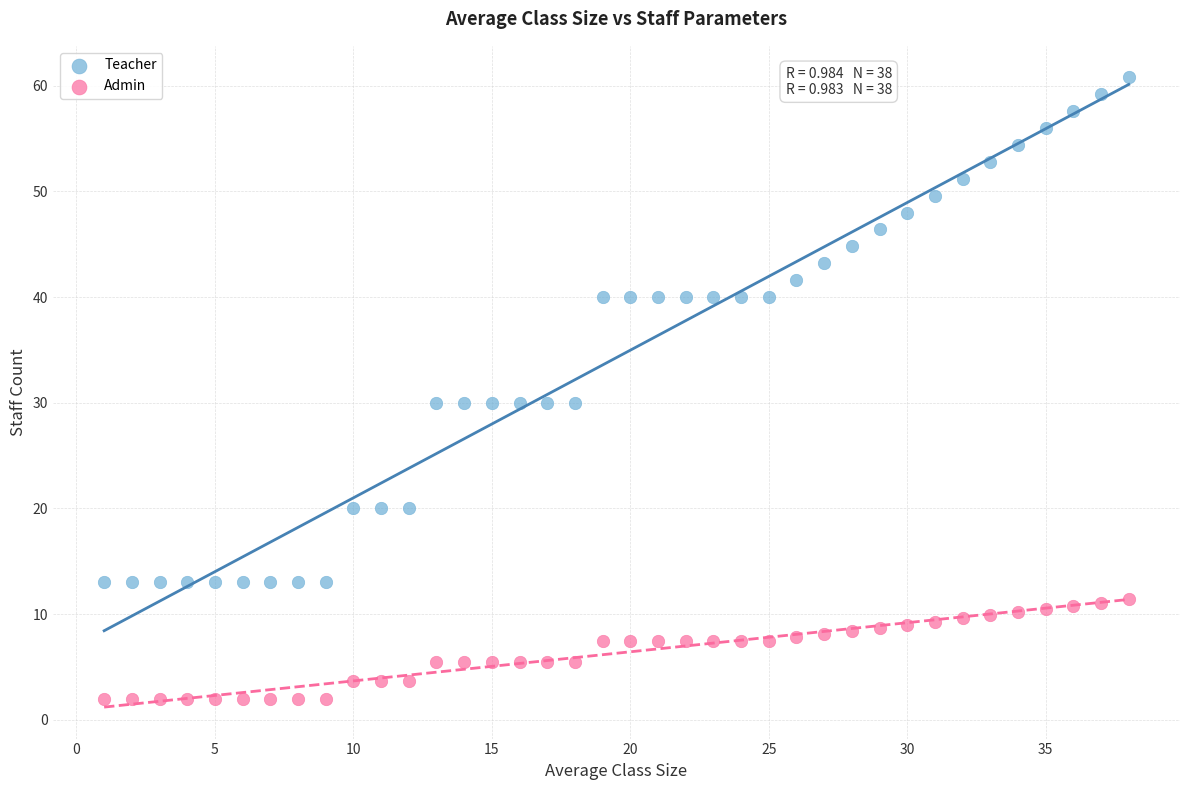

What are all the series names shown in the legend?

Teacher, Admin